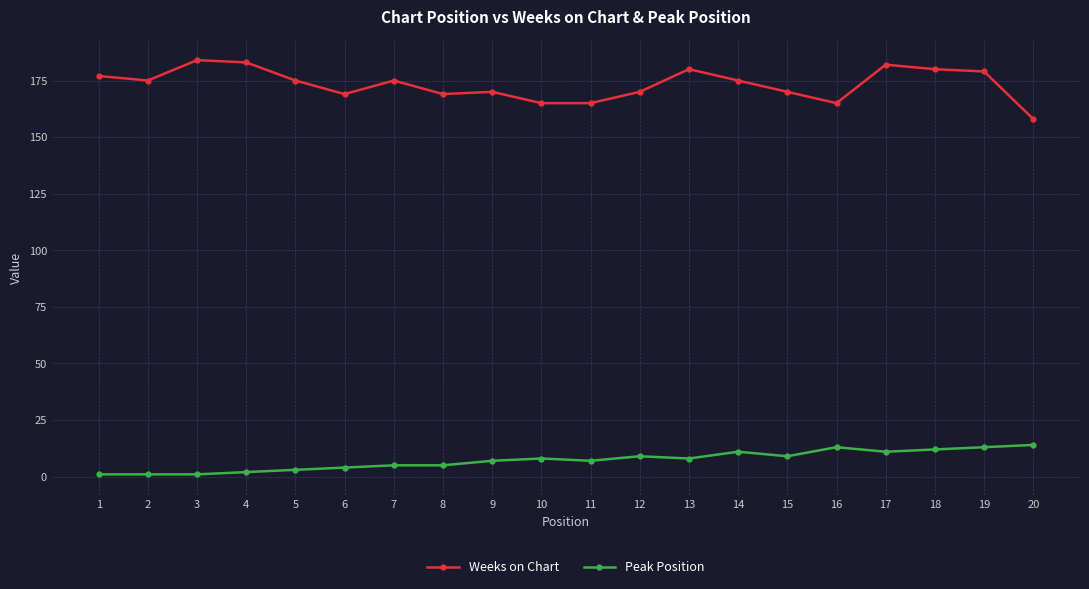

Is it true that Peak Position equals 13 at 19?

True